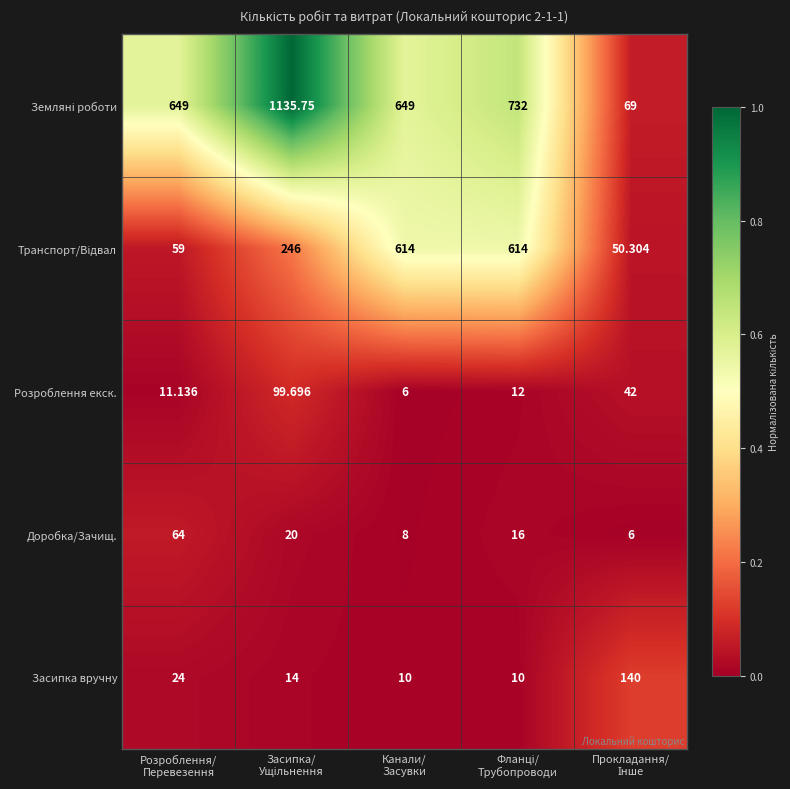

How many categories are shown in the chart?

5